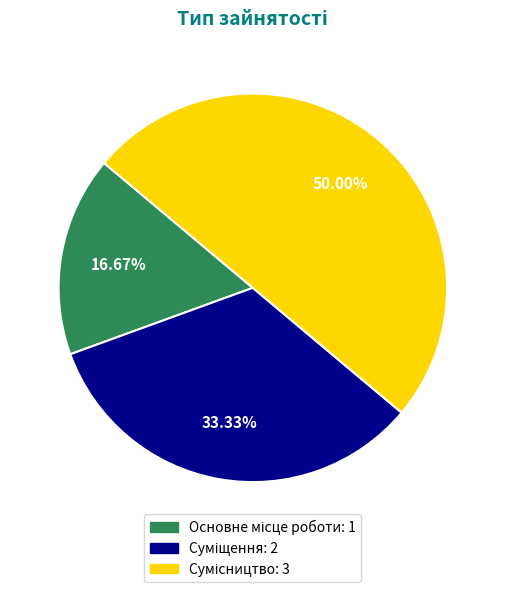

Count the number of slices in the pie.

3